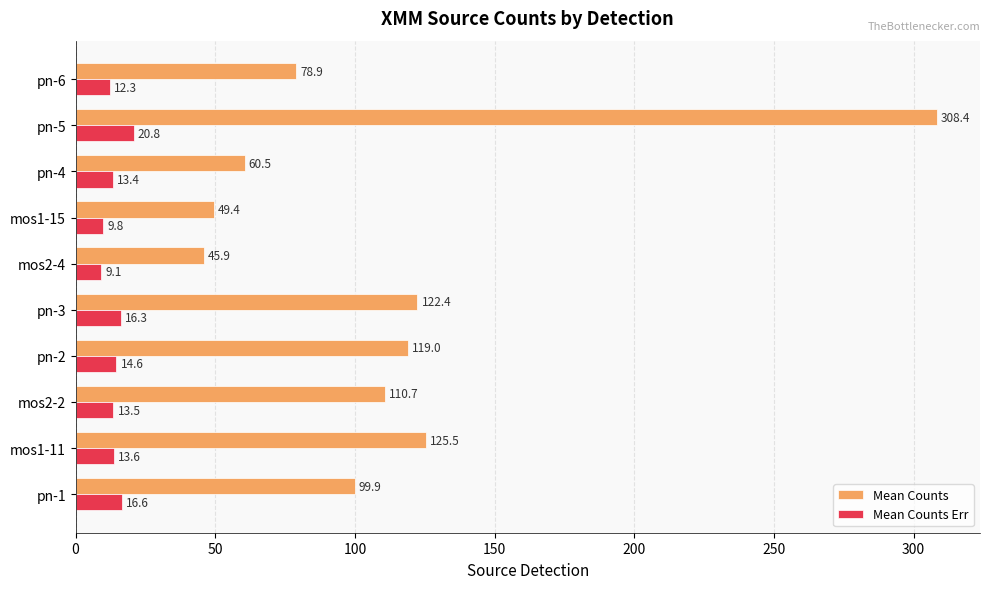

What is the difference between the maximum and second lowest values in the Mean Counts series?

259.0